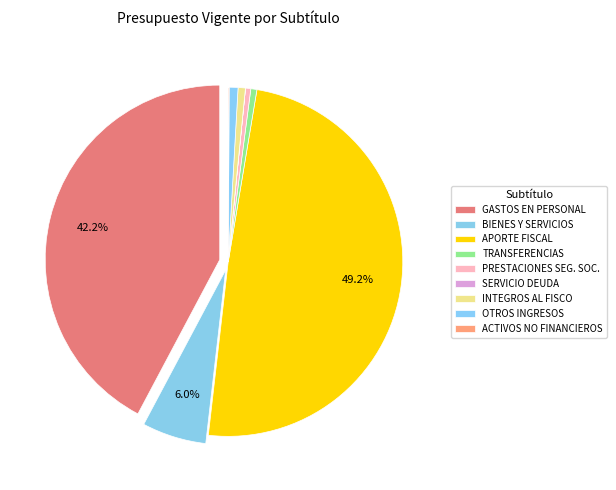

How many slices are in this pie chart?

9